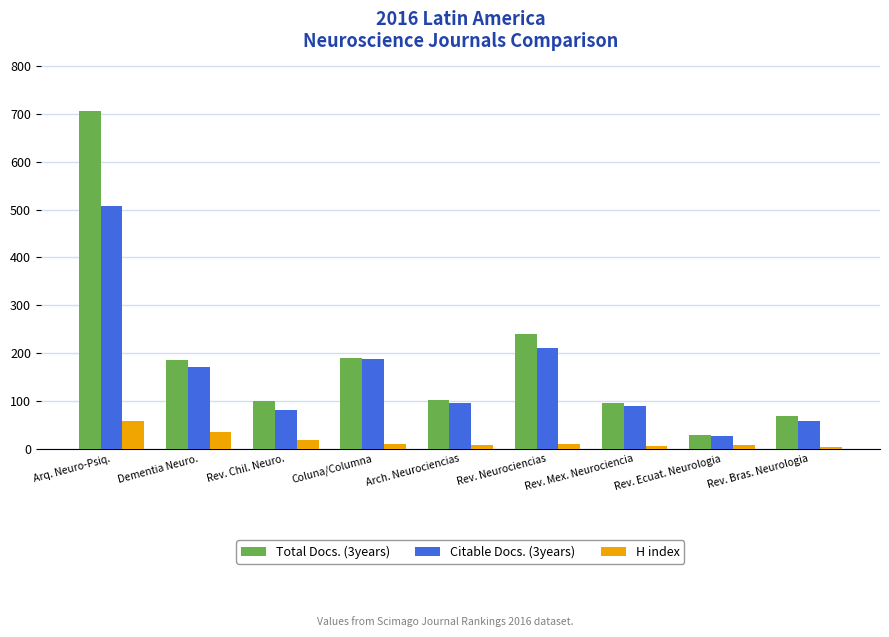

Between Rev. Neurociencias and Rev. Bras. Neurologia, which series saw the biggest shift?

Total Docs. (3years)